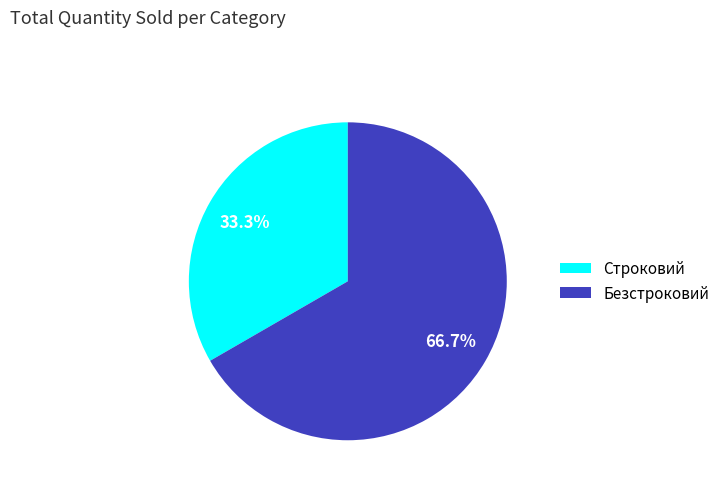

Which has a higher value, Строковий or Безстроковий?

Безстроковий